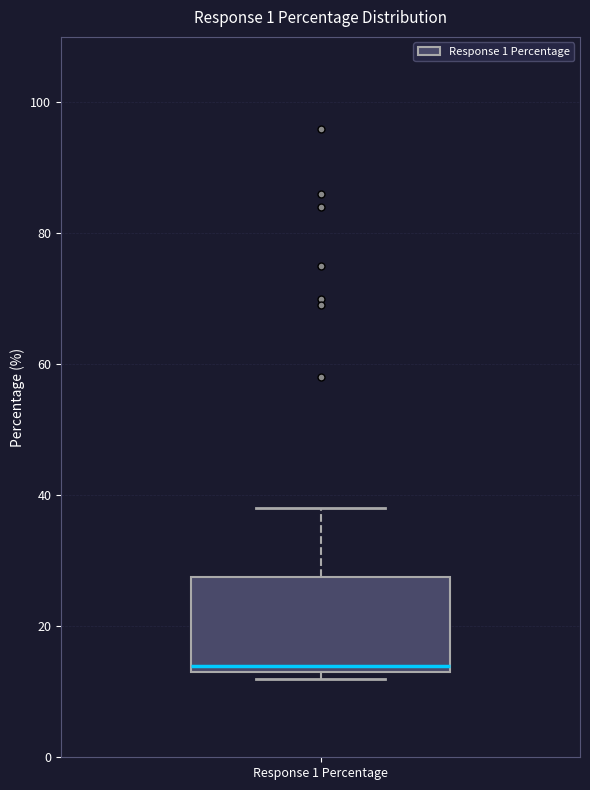

Read this box plot against the y-axis: the position of the median line, the range covered by the box, and the ends of both whiskers. The values are not printed on the chart, so give them approximately, as read against the axis.

median 14 (just above the box's lower edge), box 14 to 28, whiskers 12 to 38